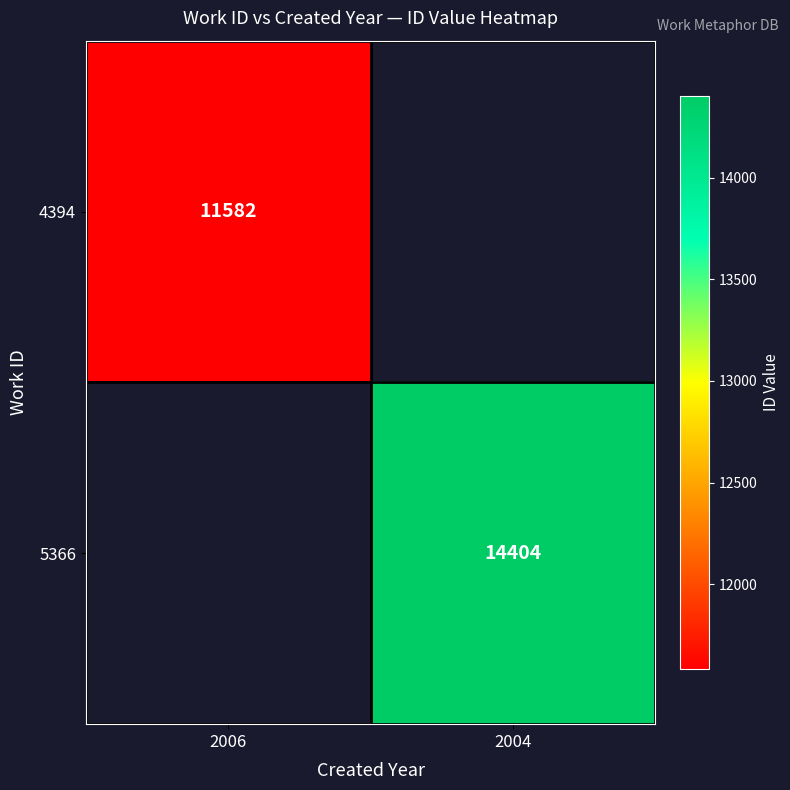

True or false: 5366 has a value of 3992 at 2004.

False